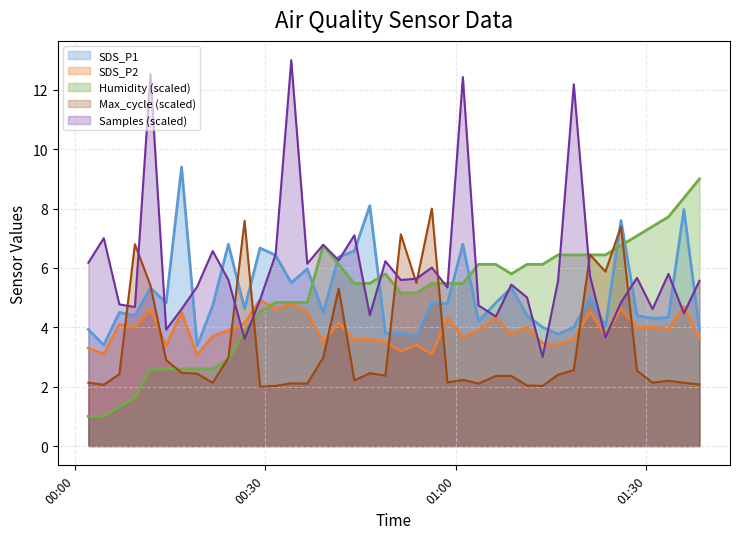

Where do SDS_P2 and Humidity first cross each other?

2021/04/14 00:29:12 and 2021/04/14 00:31:39